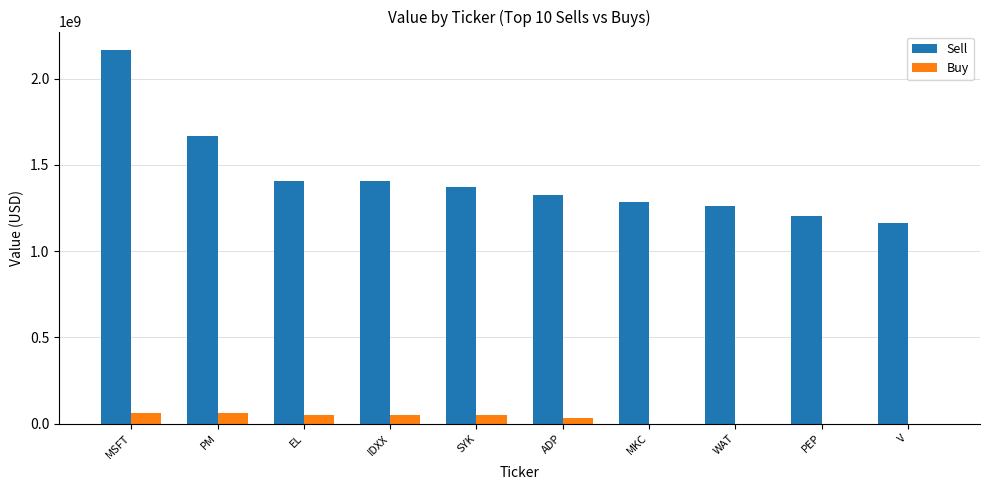

True or false: Sell has a value of 2344726418 at ADP.

False